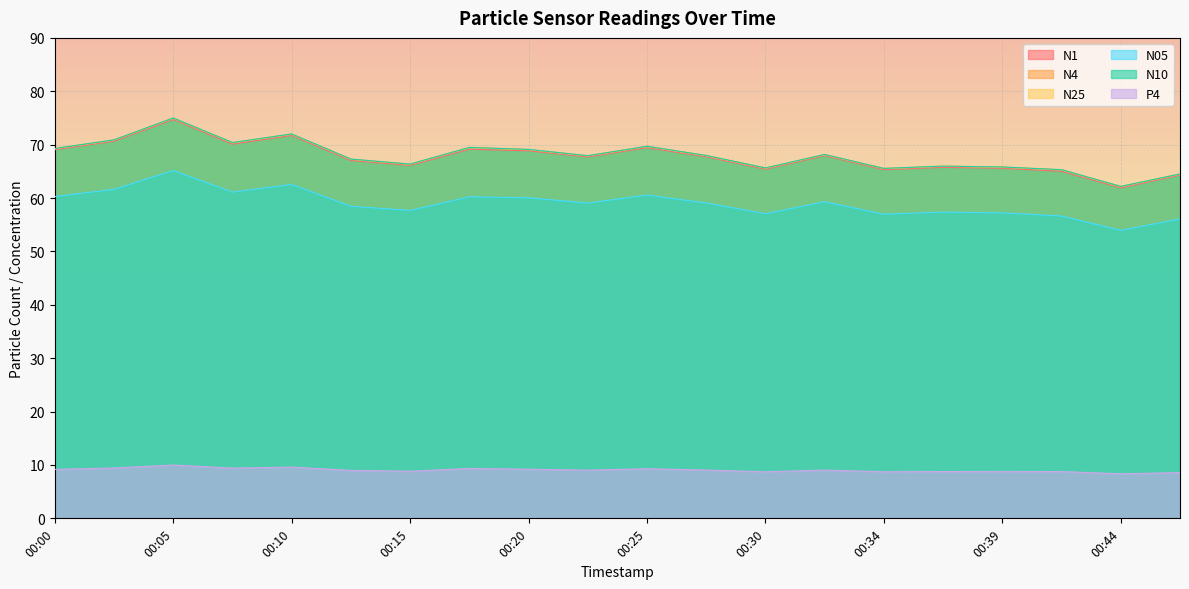

True or false: N25 and N4 cross at least once.

False